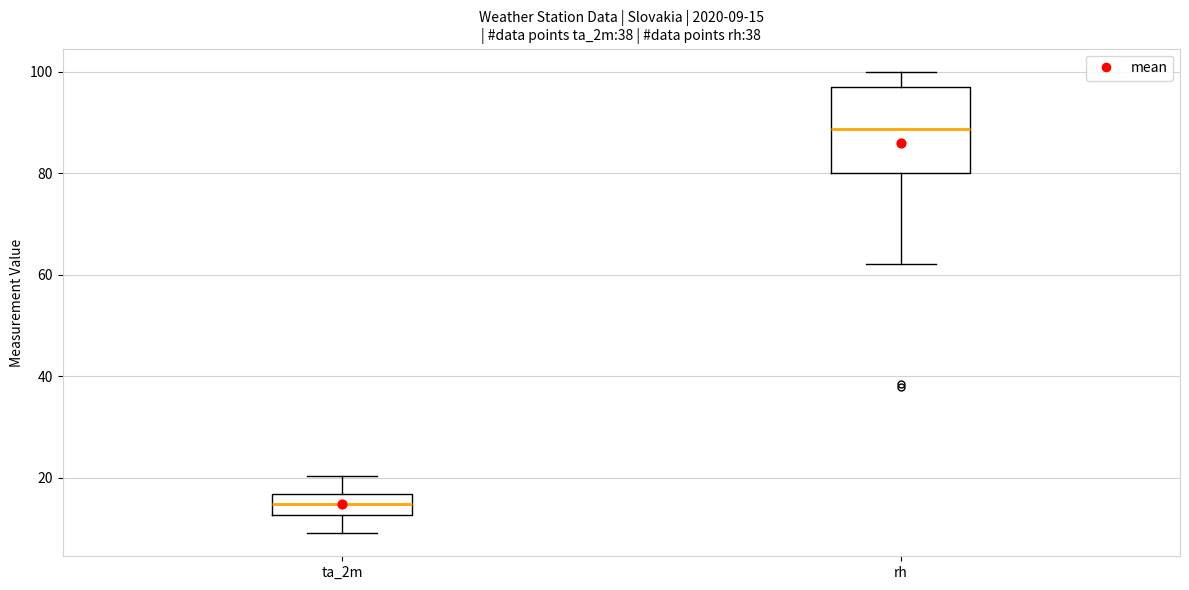

Which box's median line is the lowest?

ta_2m